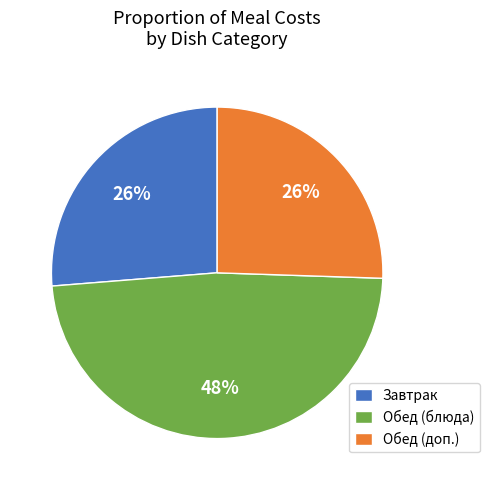

Do Завтрак and Обед (блюда) together represent more than half of the pie?

Yes